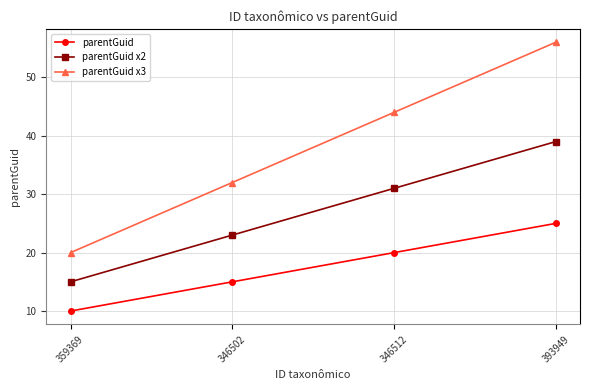

At which category is the sum across all series the highest?

393949